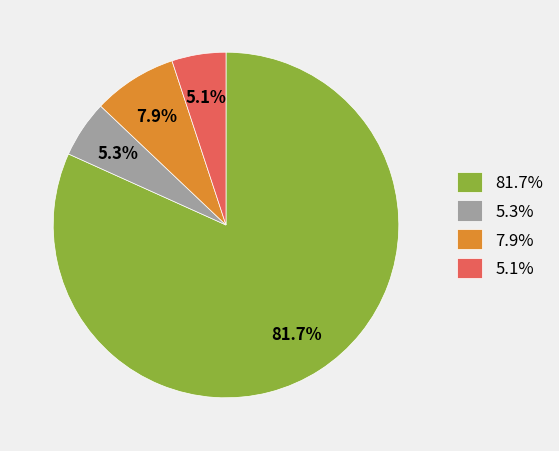

What percentage is NOT represented by 7.9%?

92.1%